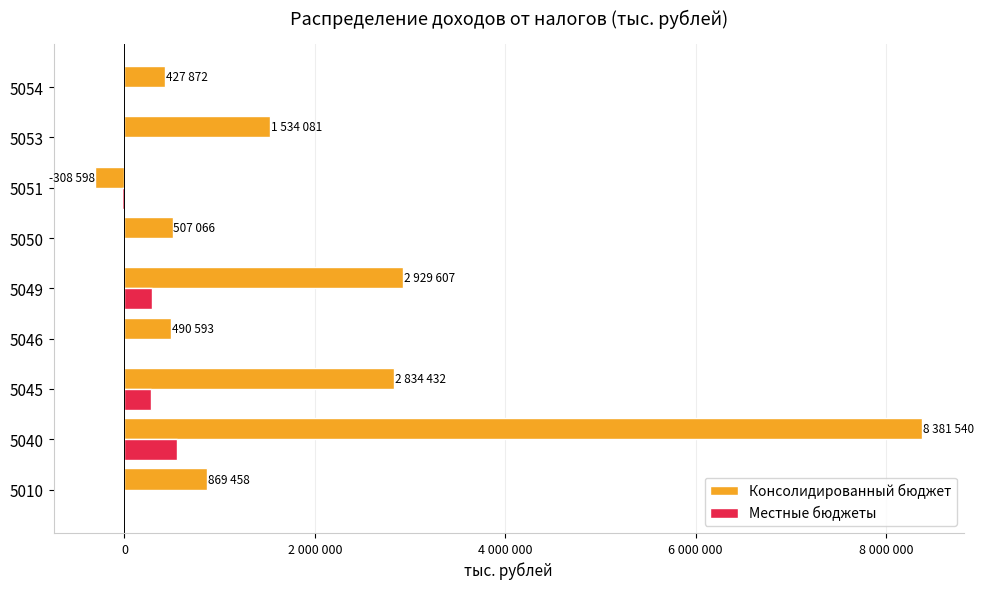

What are all the series names shown in the legend?

Консолидированный бюджет, Местные бюджеты